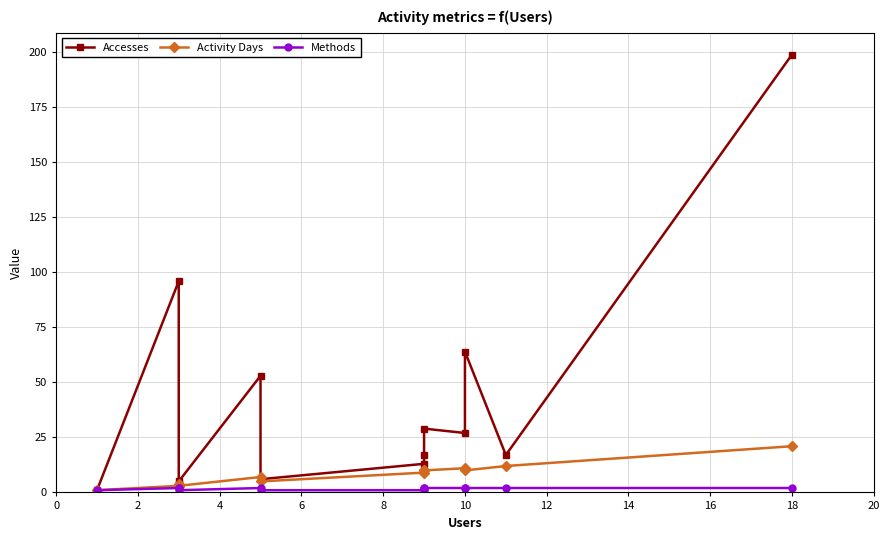

What is the lowest value of the Activity Days series?

1